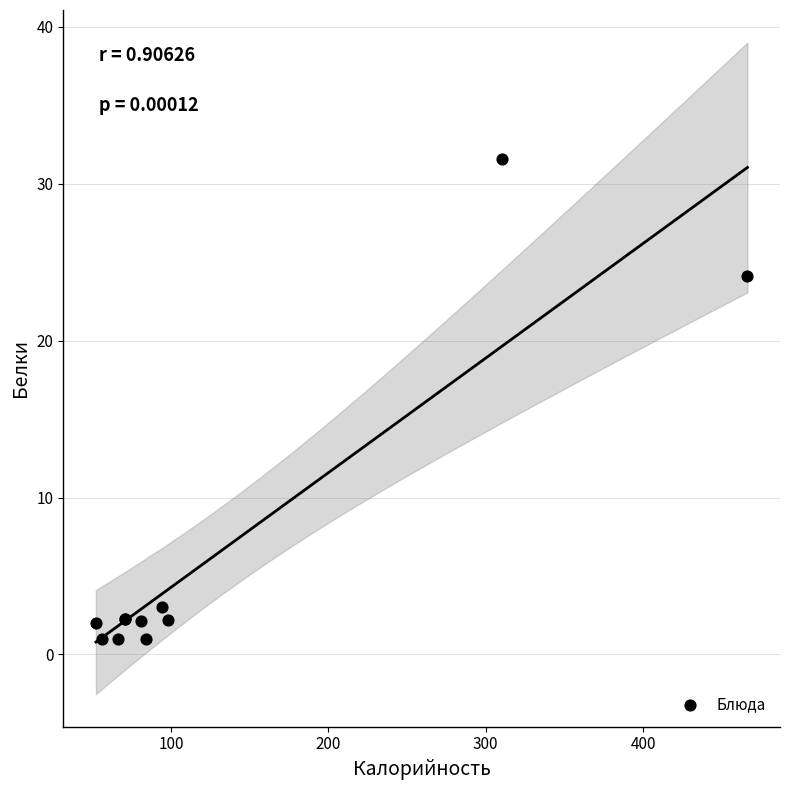

What Y value in the scatter plot is closest to 16?

24.1